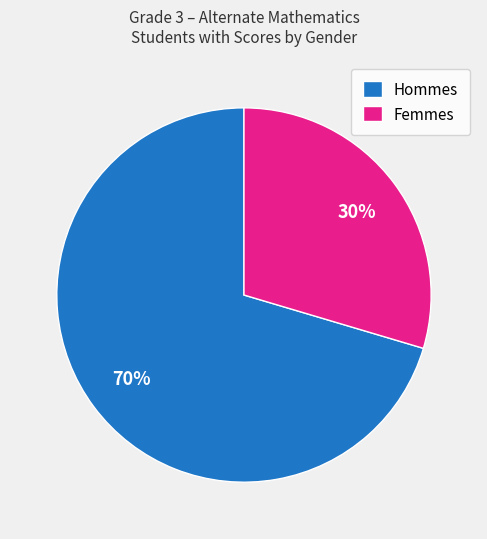

Which category has the biggest portion of the pie?

Hommes